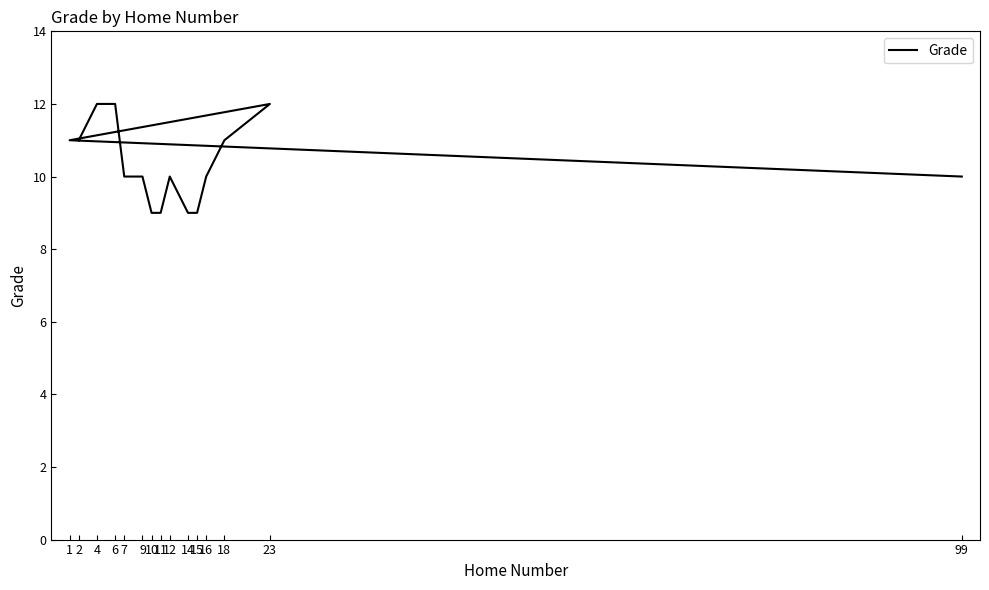

List the labels in order of value, largest first.

4, 6, 23, 2, 18, 1, 7, 9, 12, 16, 99, 10, 11, 14, 15